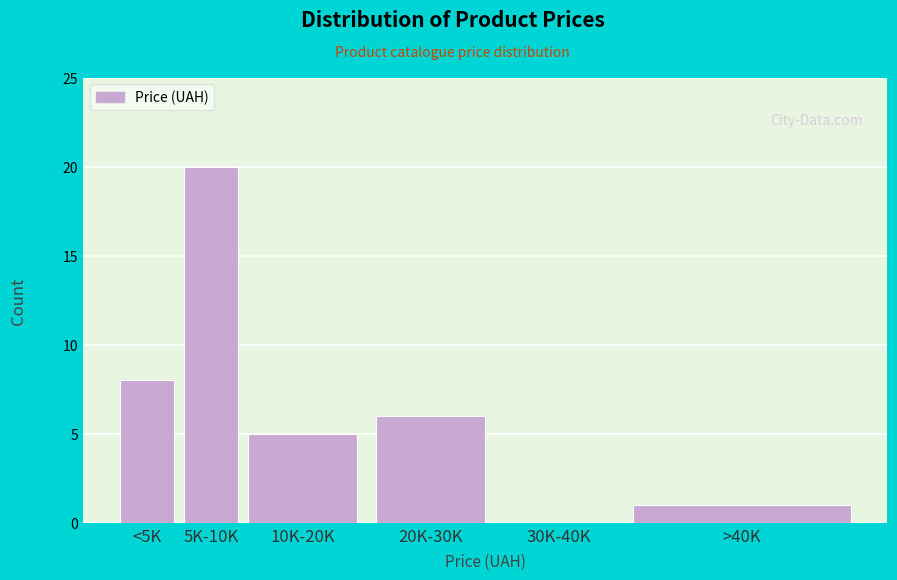

Reading left to right, transcribe all the data shown in this chart.

<5K=8	5K-10K=20	10K-20K=5	20K-30K=6	30K-40K=0	>40K=1